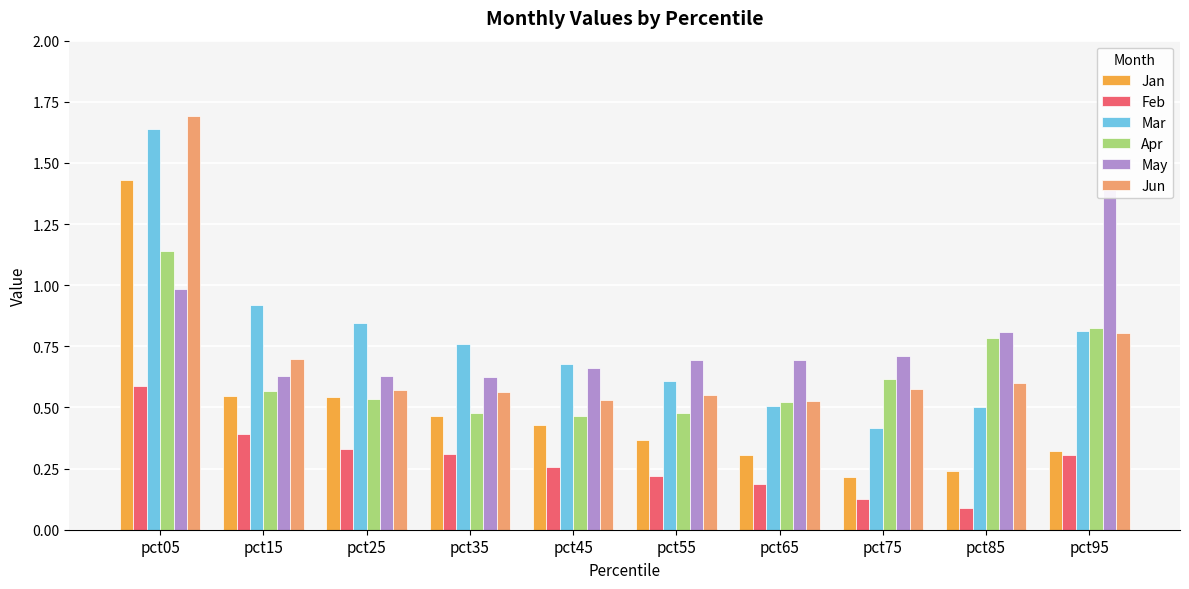

The value of Feb at pct55 is 0.4. True or false?

False